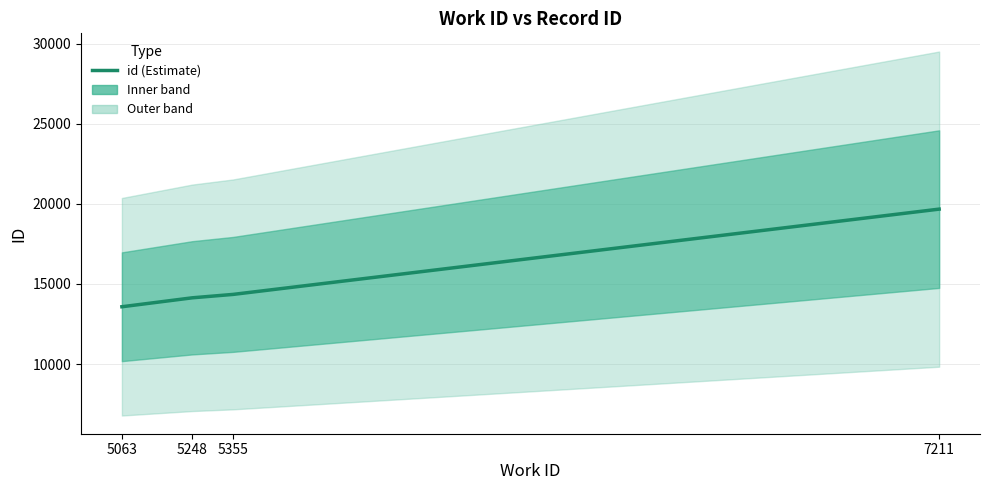

Rank the categories by value from highest to lowest.

7211, 5355, 5248, 5063